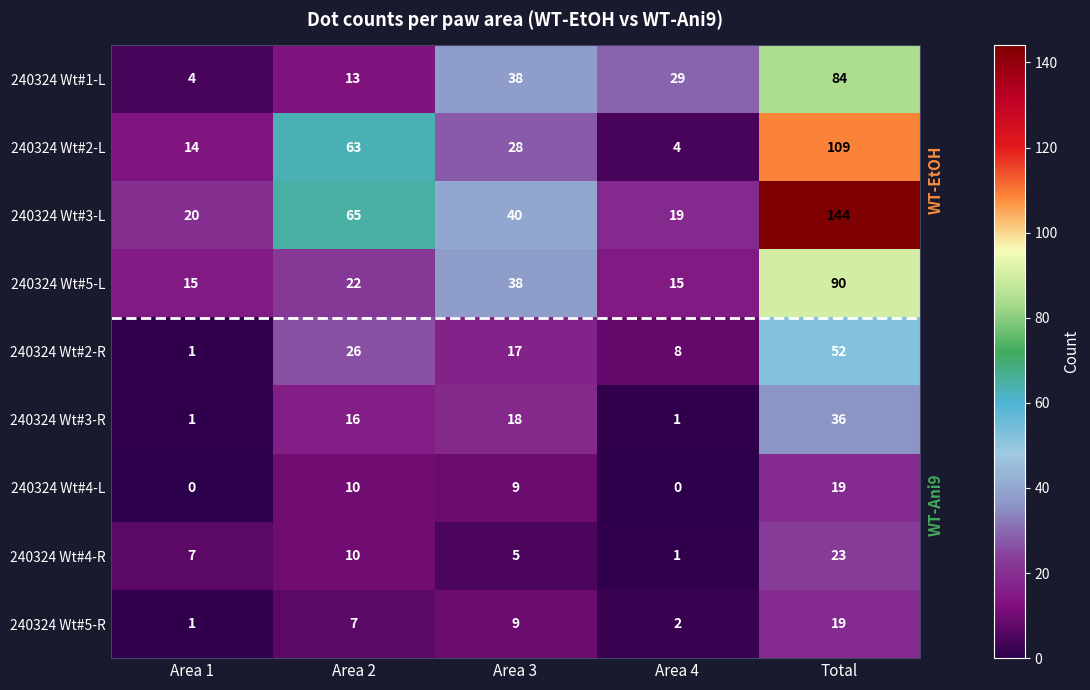

Which series has the largest total across all categories?

240324 Wt#3-L